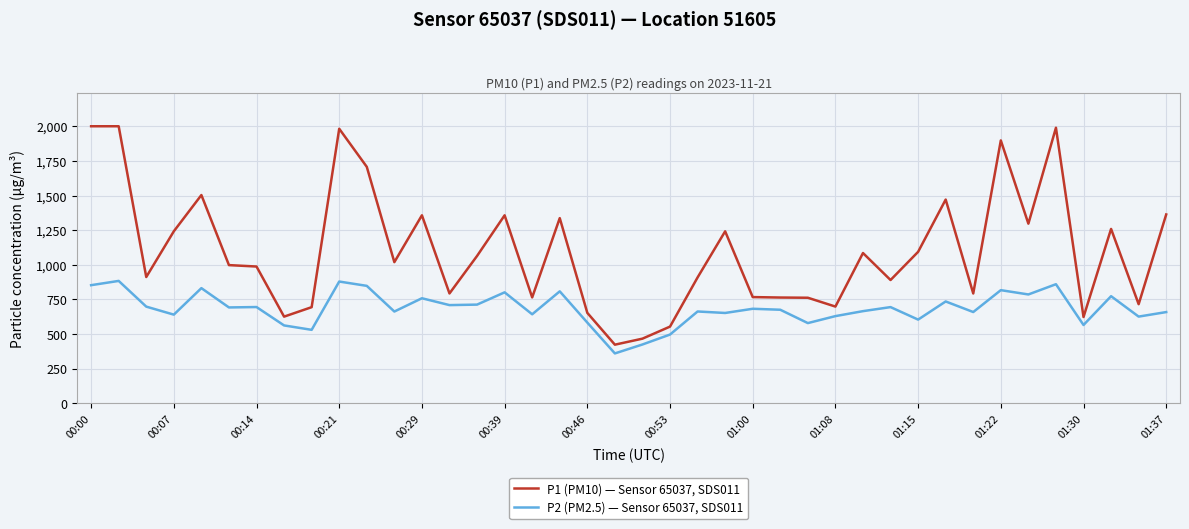

What is the maximum value shown in the chart?

1999.9